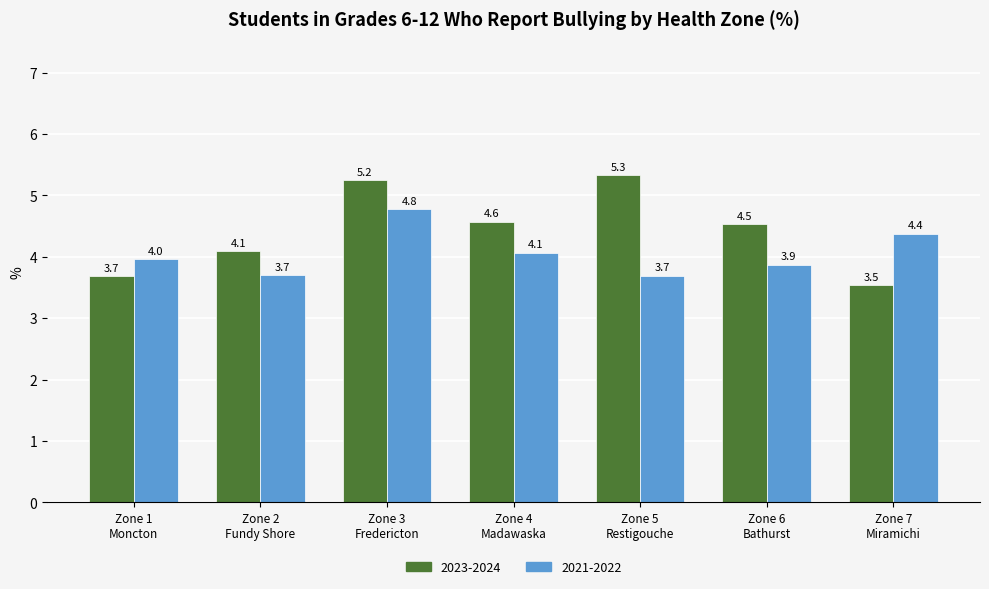

At which category is the sum across all series the highest?

Zone 3
Fredericton